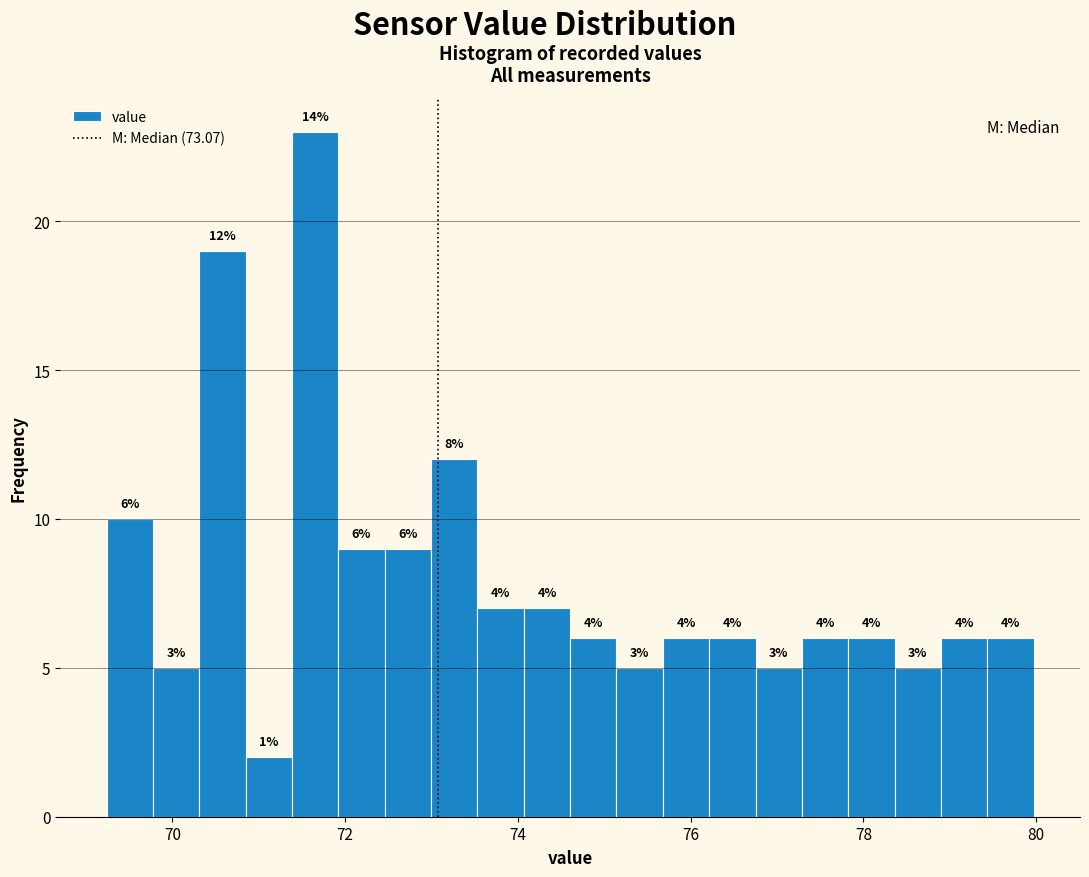

Read against the x-axis, roughly where is the centre of the tallest bar?

71.6